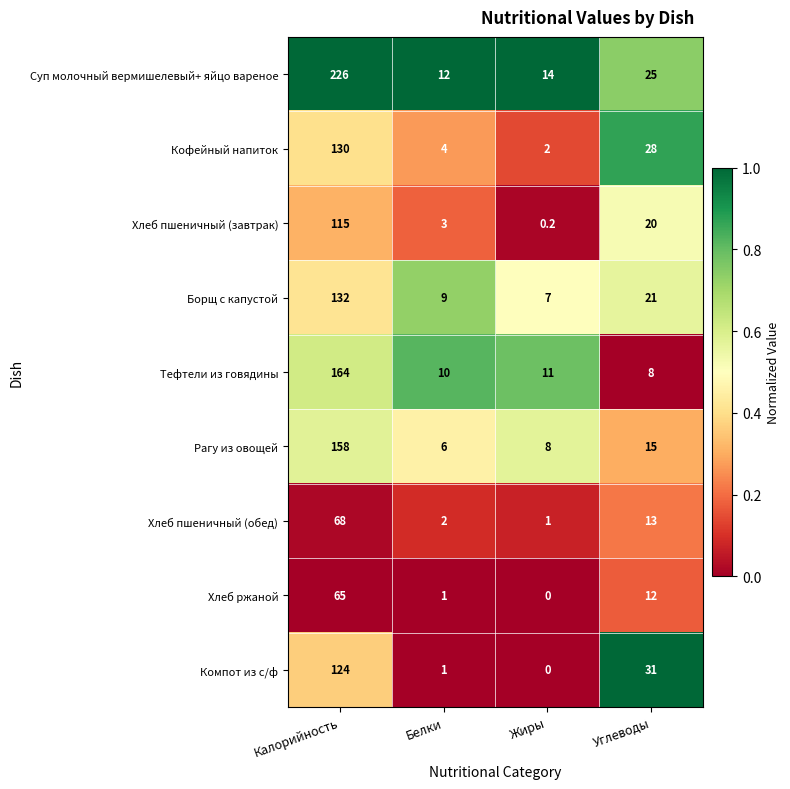

At how many categories does at least one series exceed 0?

4